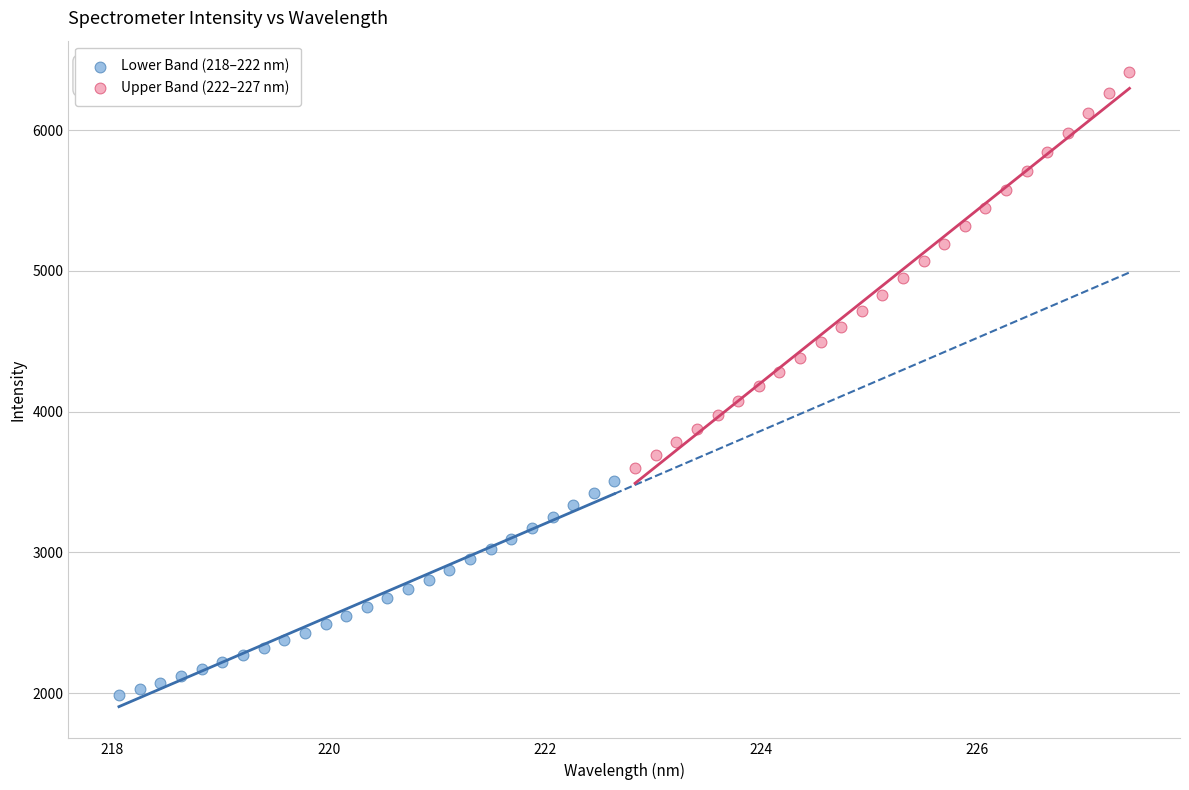

Which series has the largest Y range (max minus min)?

Upper Band (222–227 nm)